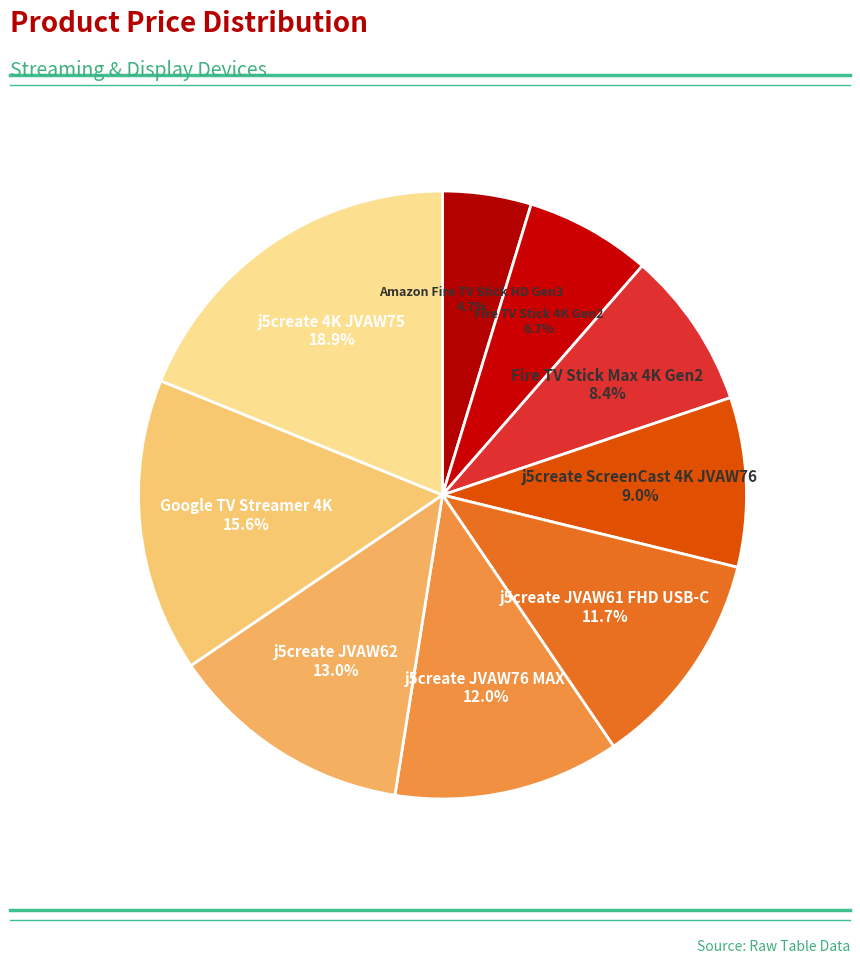

How many slices are in this pie chart?

9